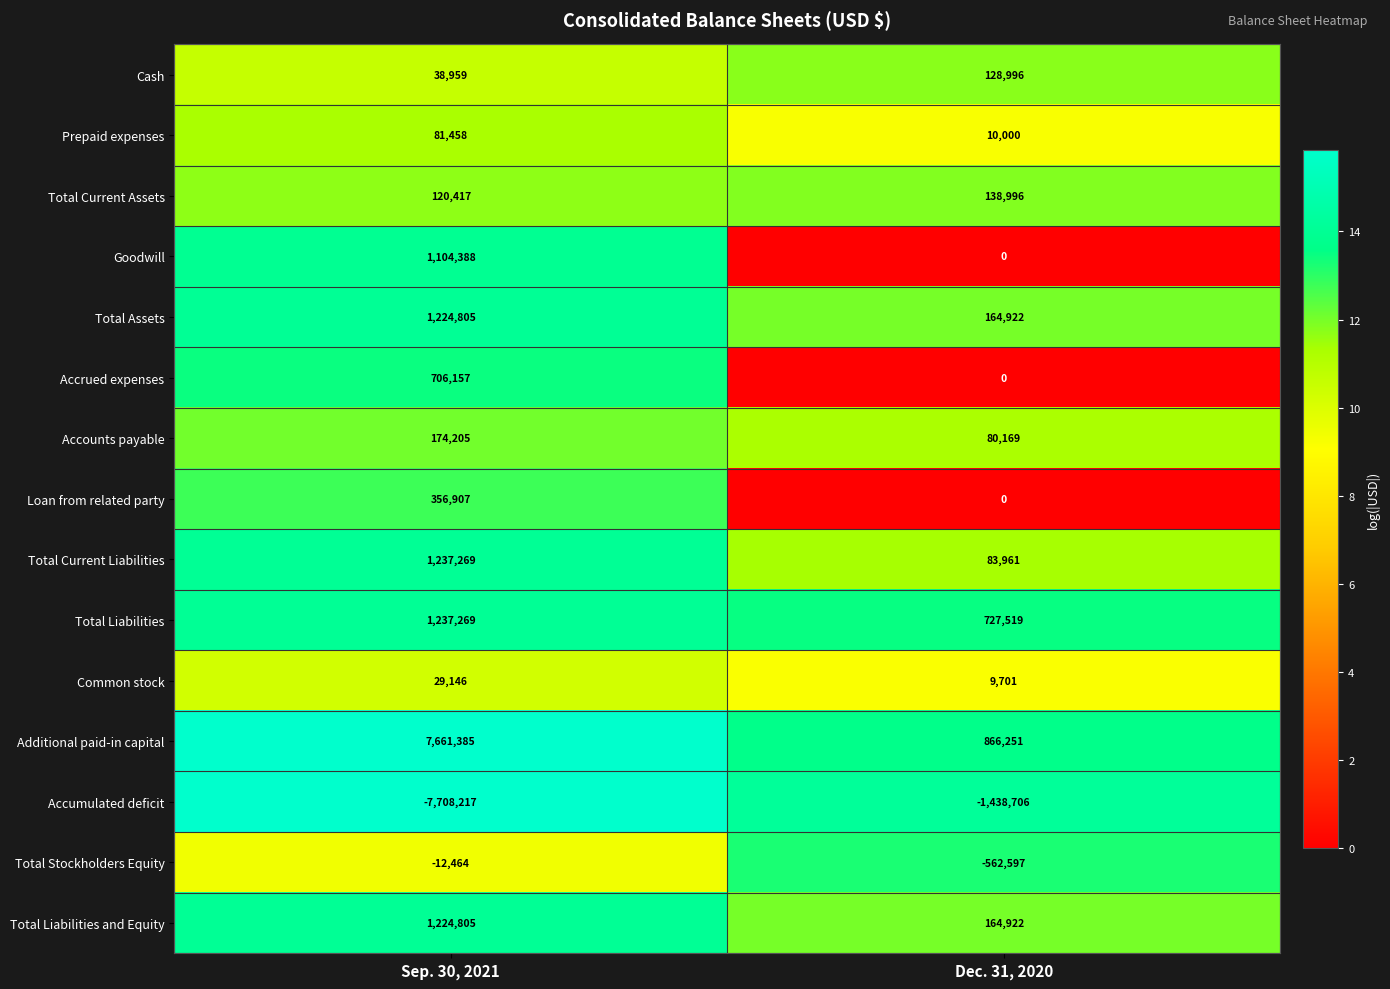

Is it true that Additional paid-in capital equals 866251 at Dec. 31, 2020?

True